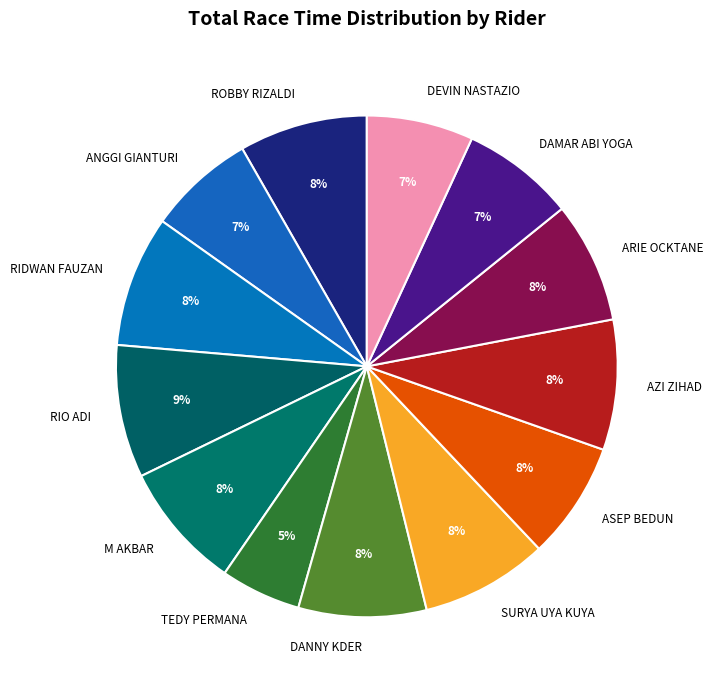

To the nearest percent, what is the difference between the ANGGI GIANTURI and AZI ZIHAD slice percentages?

1%